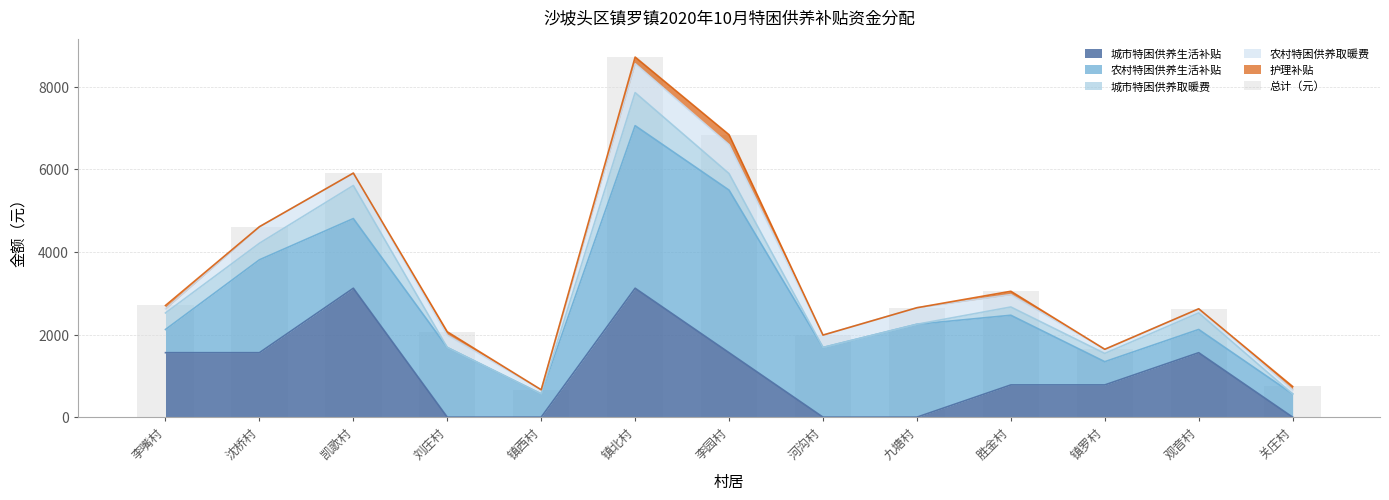

What is the change in value from 镇西村 to 胜金村?

+2384